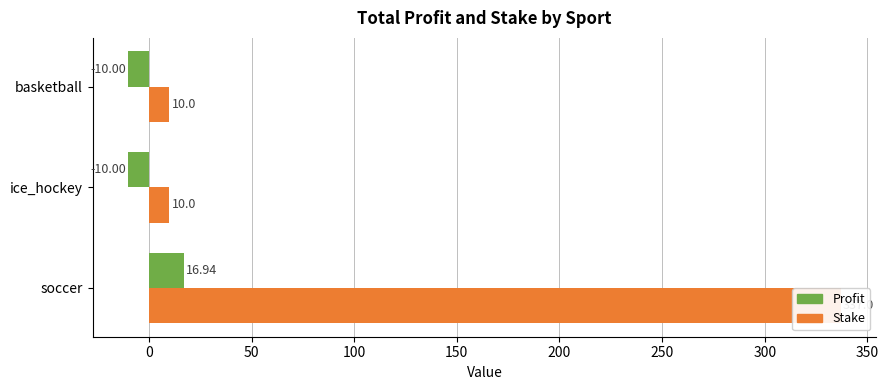

What is the difference between the highest and lowest values at basketball?

20.0